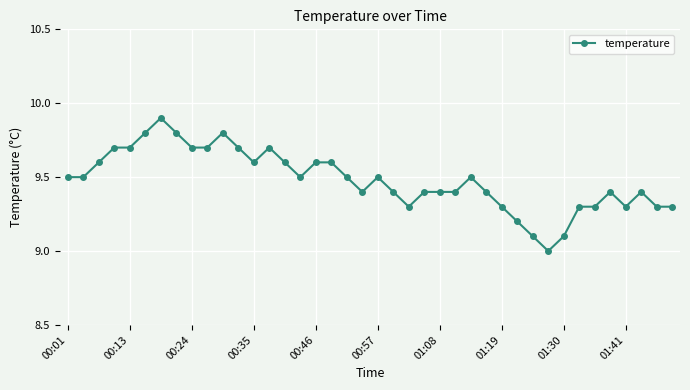

What is the difference between the second highest and second lowest values?

0.7